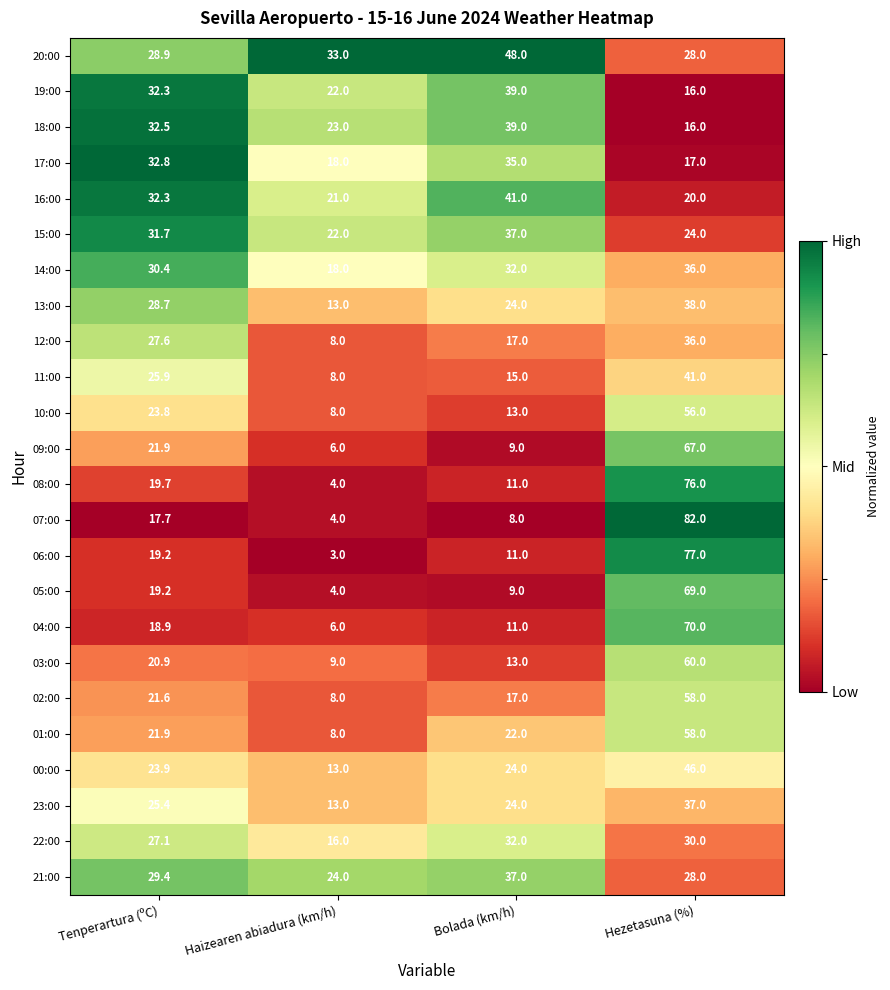

Which label corresponds to the smallest value in the chart?

Haizearen abiadura (km/h)